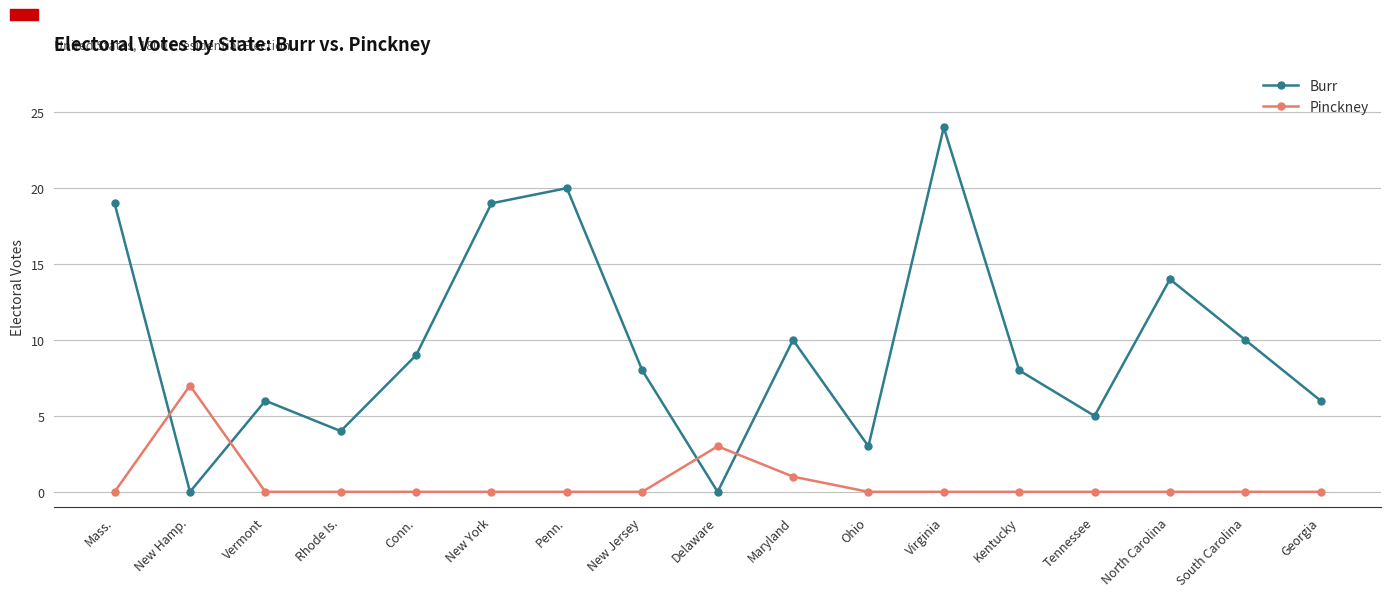

True or false: Pinckney has a value of -2 at Vermont.

False